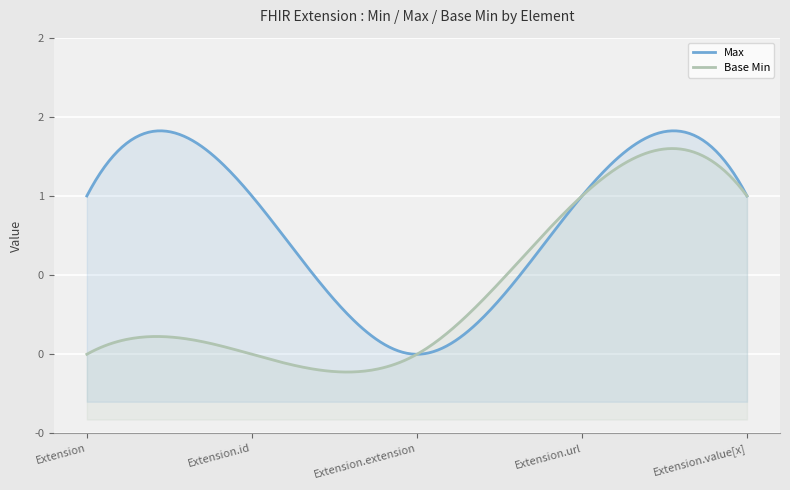

What are all the series names shown in the legend?

Max, Base Min